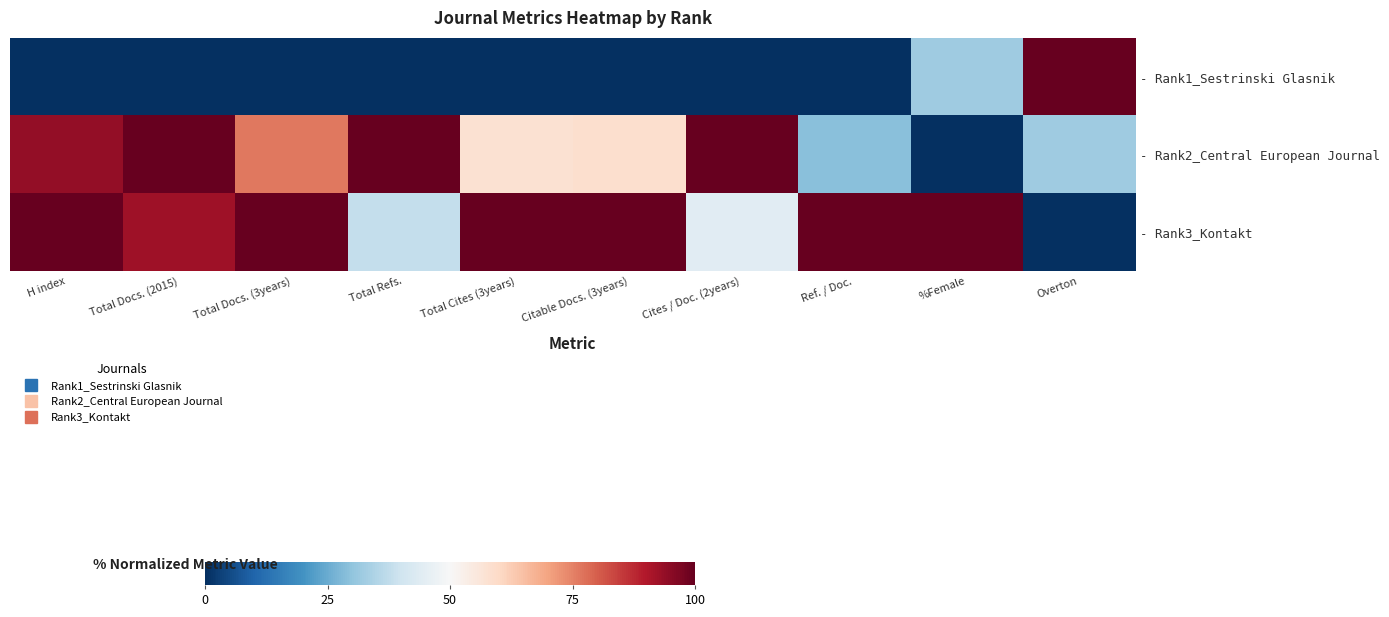

Between Overton and H index, which is larger?

Overton